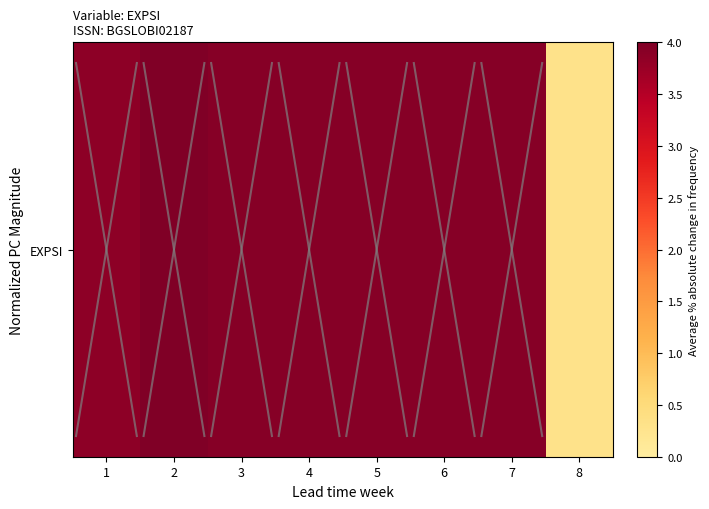

Where is the data nearest to the value 2?

8